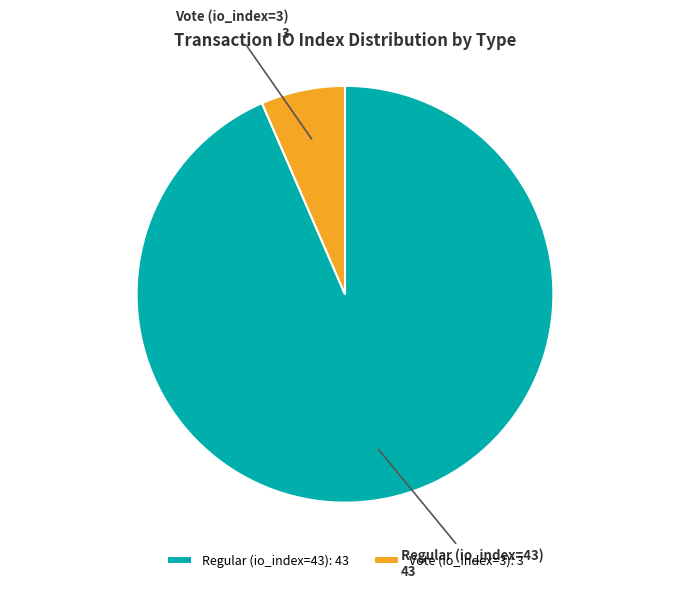

Do Vote (io_index=3) and Regular (io_index=43) together represent more than half of the pie?

Yes